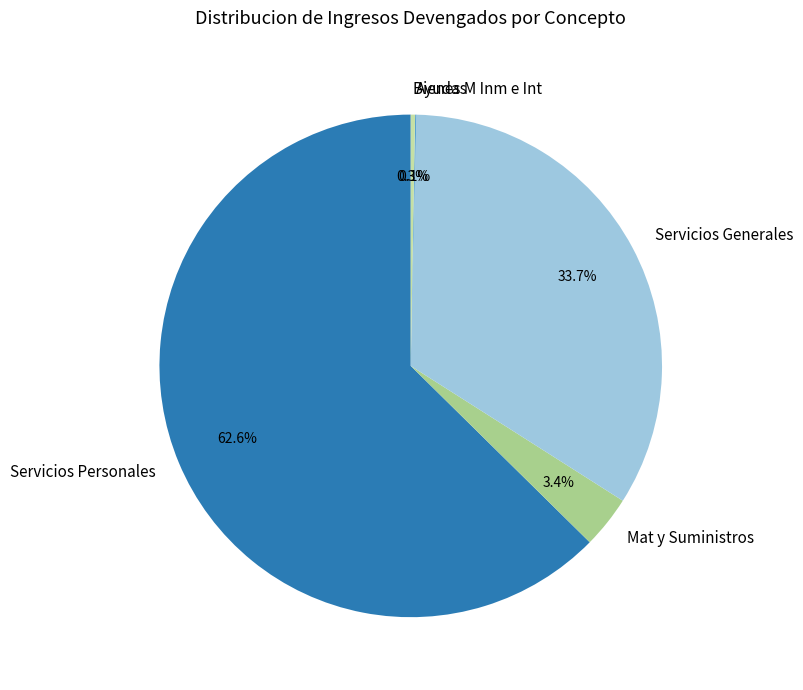

Combined, do Mat y Suministros and Servicios Generales account for over 50%?

No